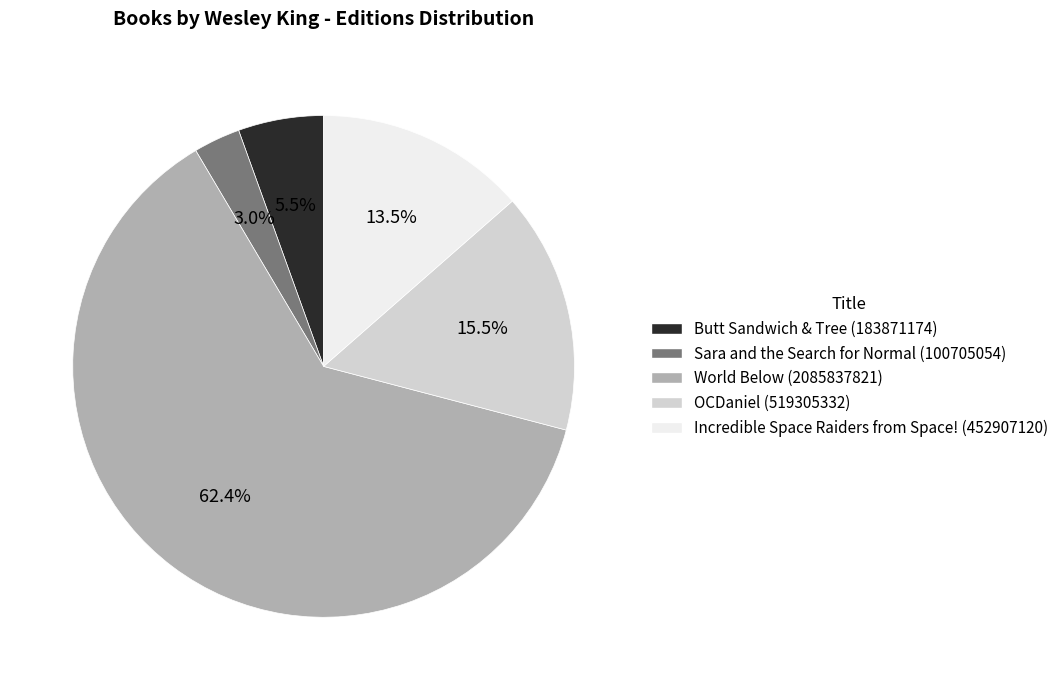

Which slice is the largest?

World Below